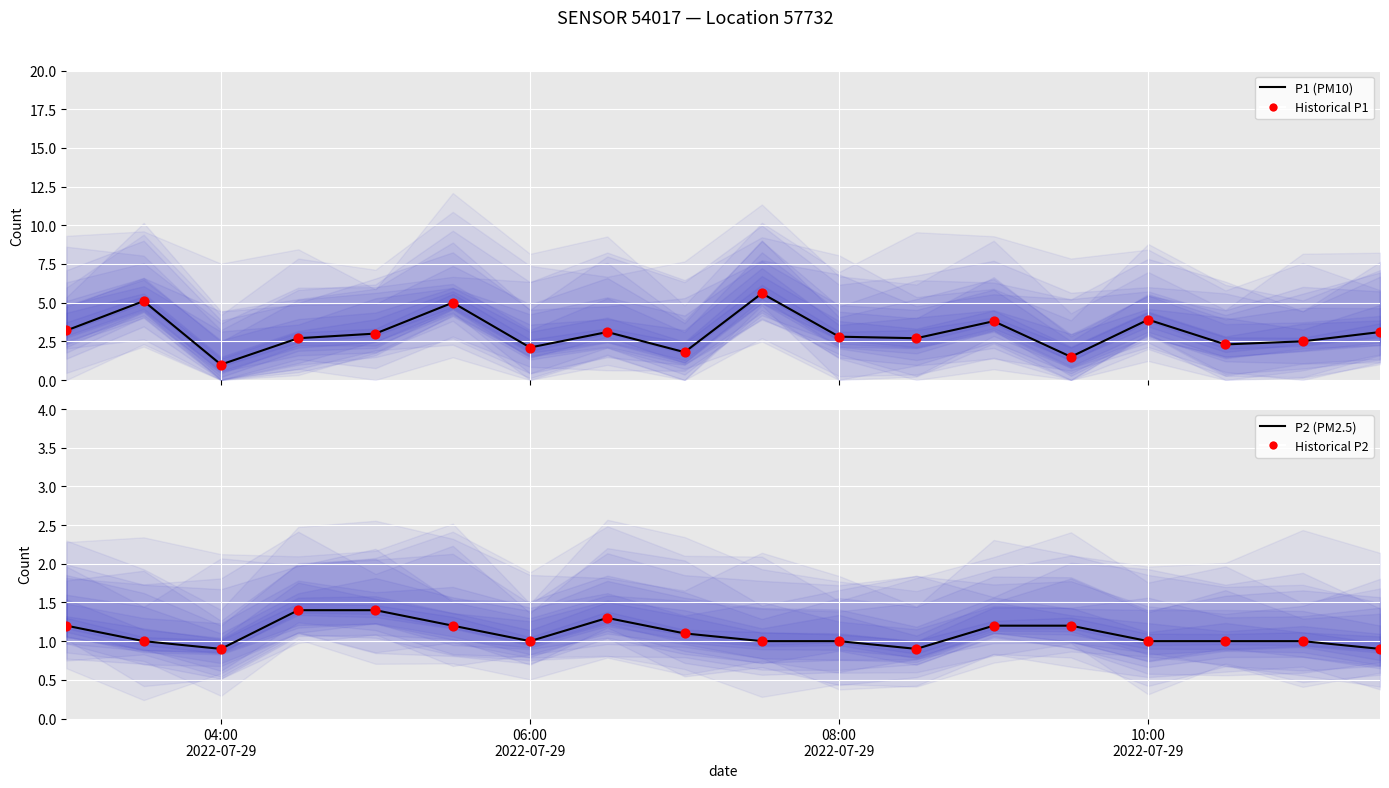

Which series reaches the maximum Y coordinate?

P1 (PM10)